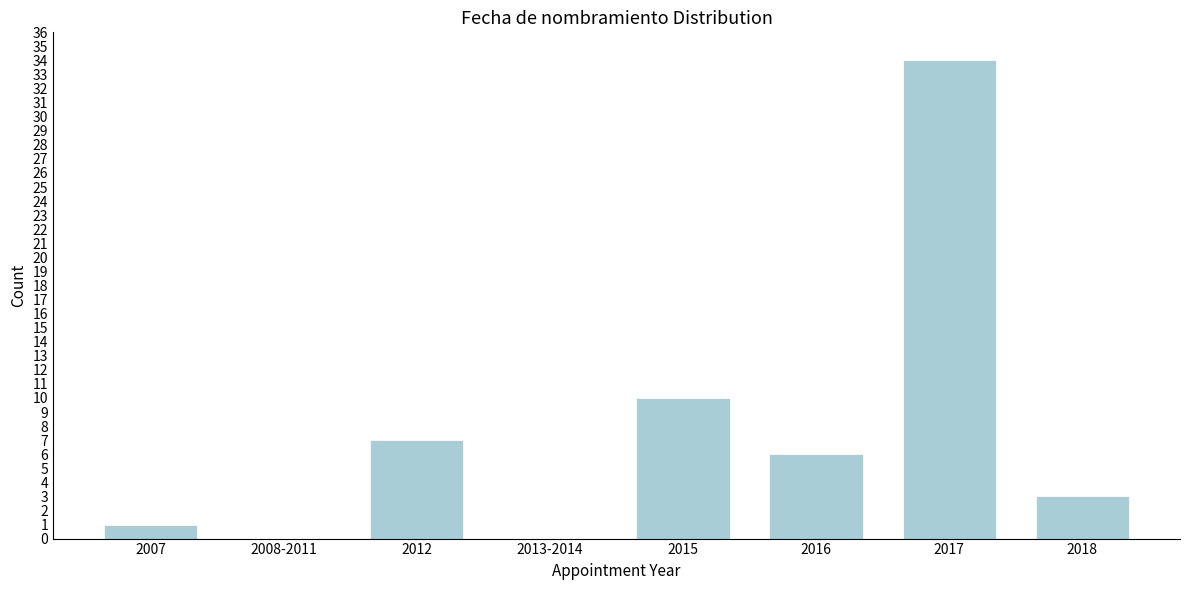

Reading left to right, transcribe all the data shown in this chart.

2007=1	2008-2011=0	2012=7	2013-2014=0	2015=10	2016=6	2017=34	2018=3